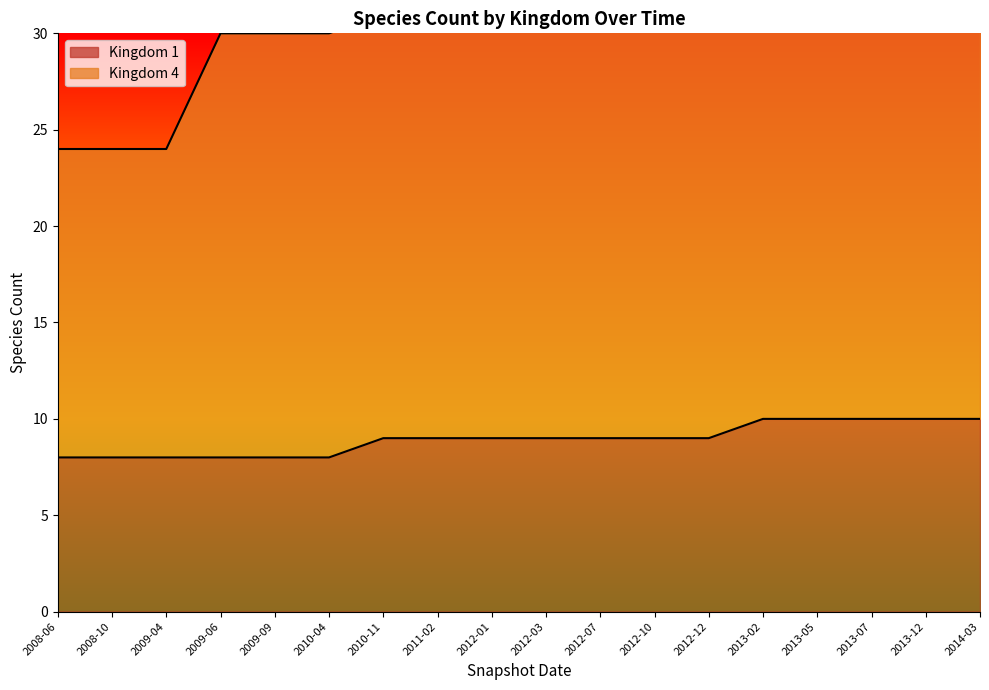

What is the change in value from 2008-06 to 2013-02?

+2